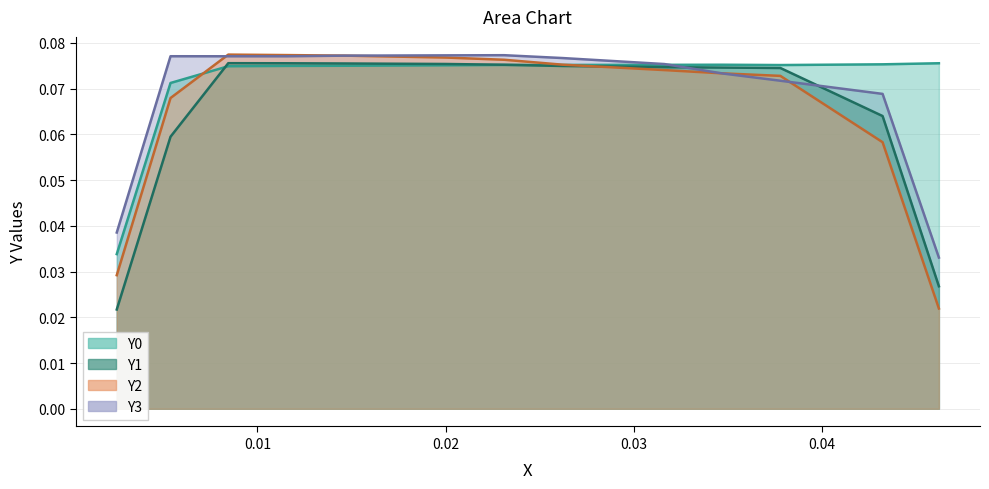

How many lines are shown in the chart?

4